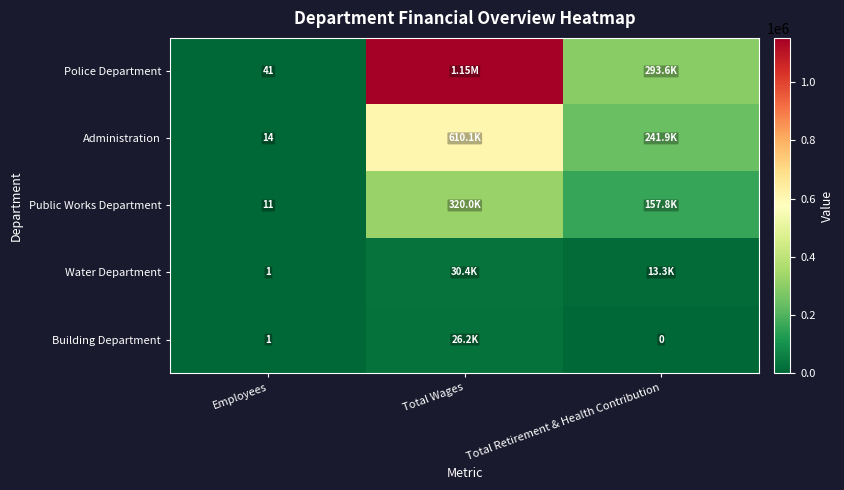

True or false: Water Department has a value of 0 at Employees.

False